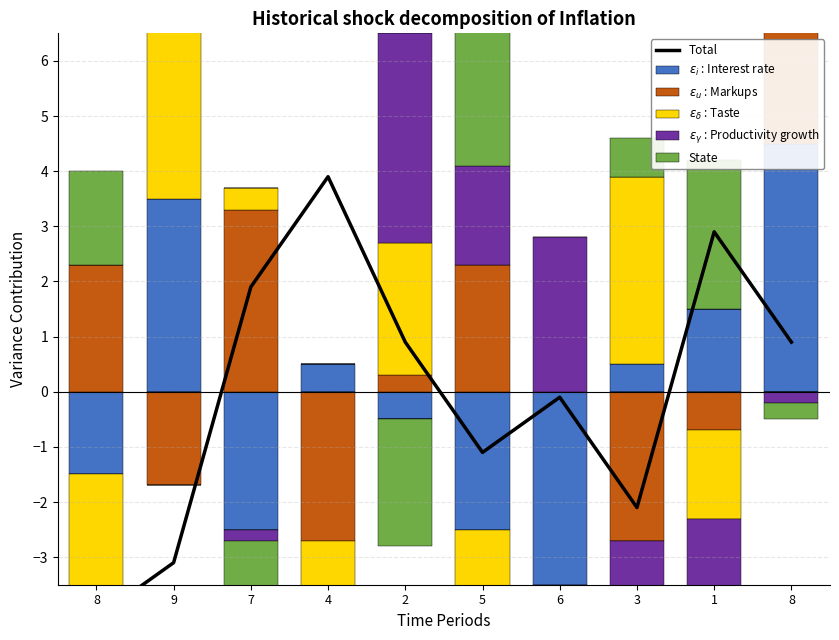

At how many categories does at least one series exceed 1?

10